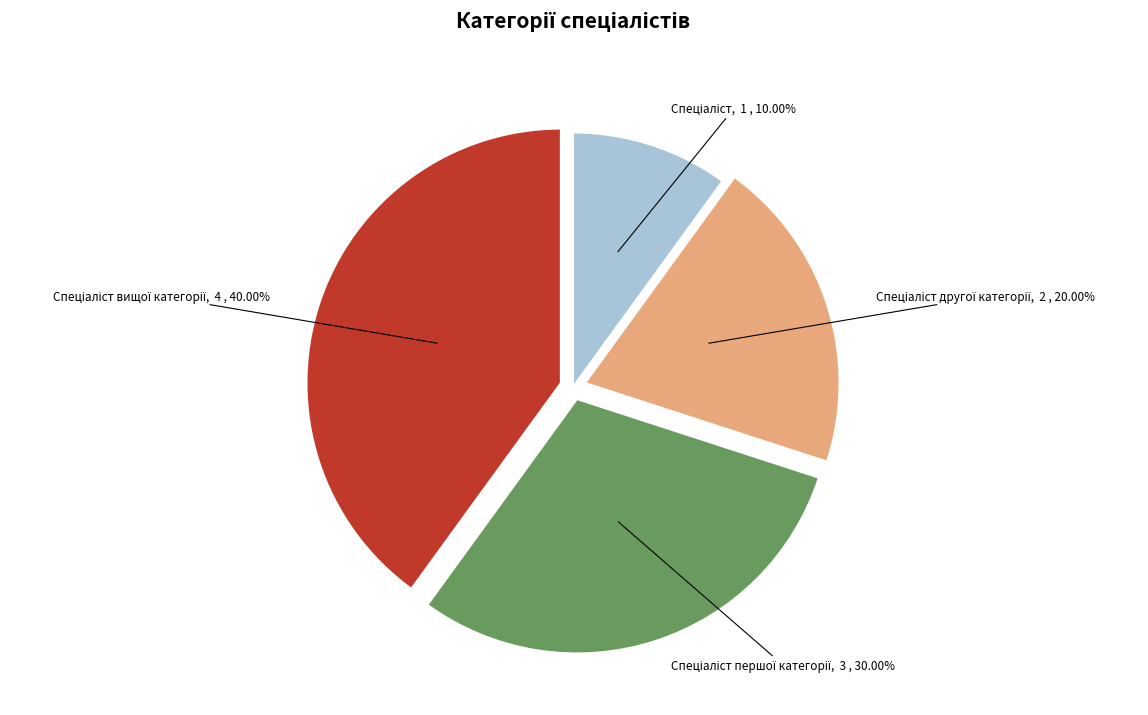

Does any single category account for the majority?

No